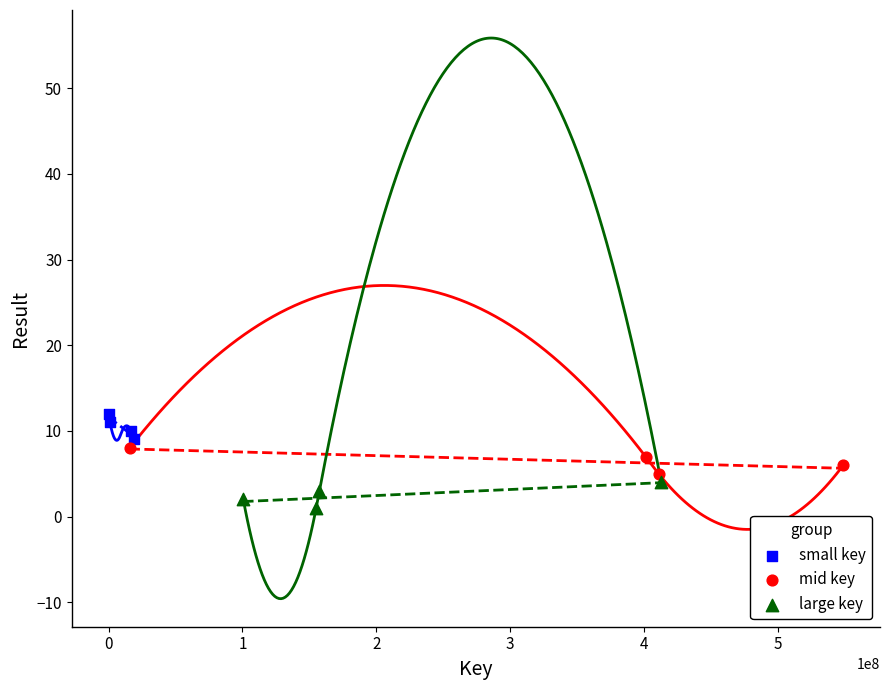

Which series contains the highest Y value?

small key